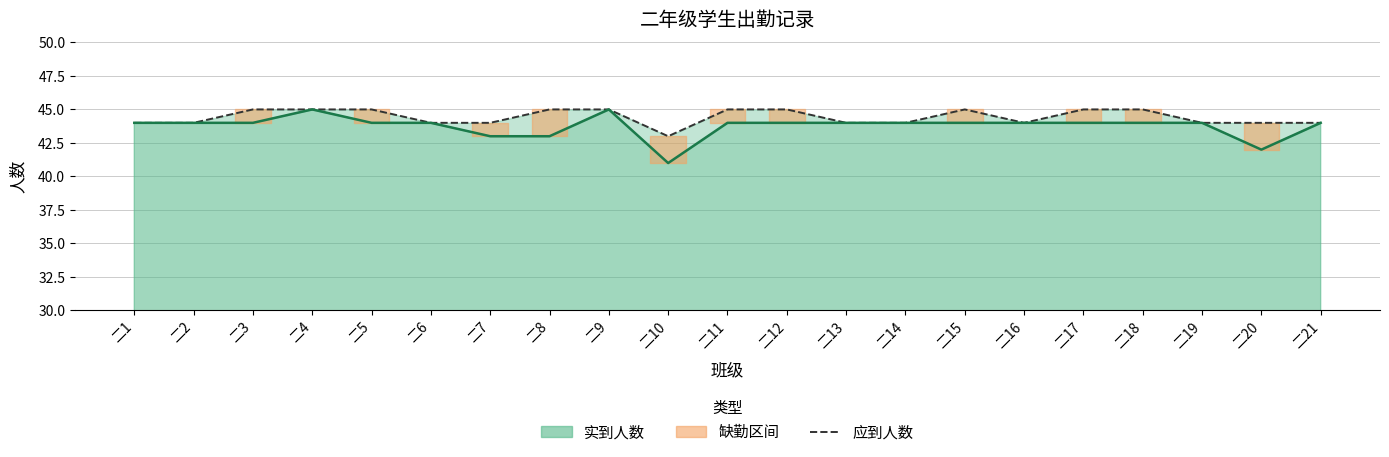

Which label corresponds to the largest value in the chart?

二3